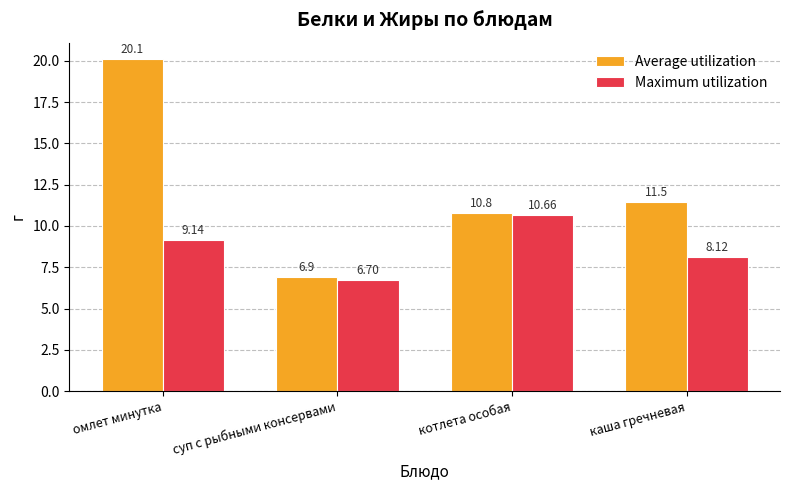

At how many categories does at least one series exceed 8?

3